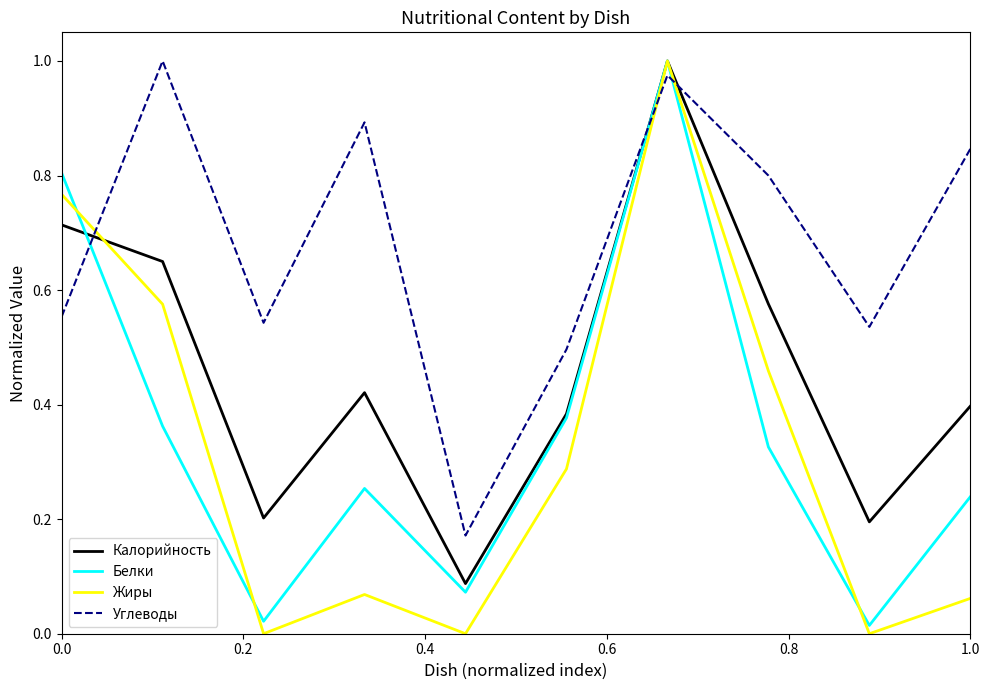

Which series ends up on top after the final intersection of Жиры and Углеводы?

Углеводы